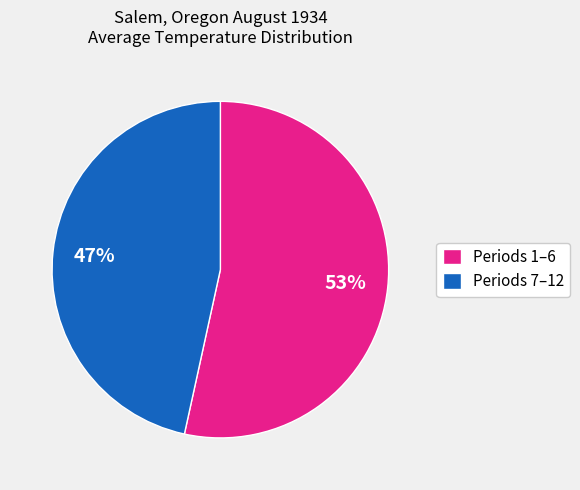

To the nearest percent, what is the average slice percentage?

50%